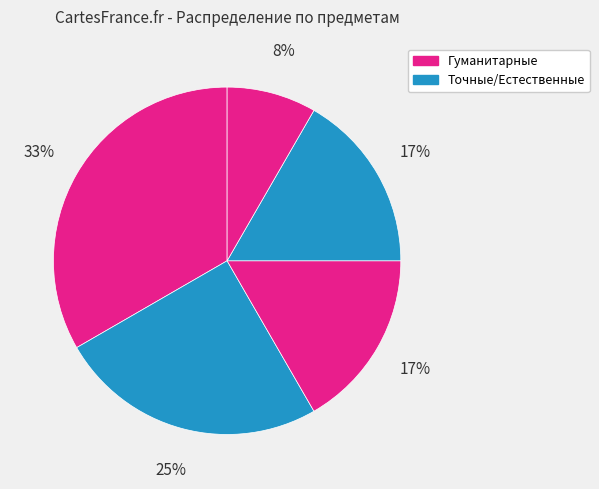

To the nearest percent, what is the difference between the largest and smallest slice percentages?

25%